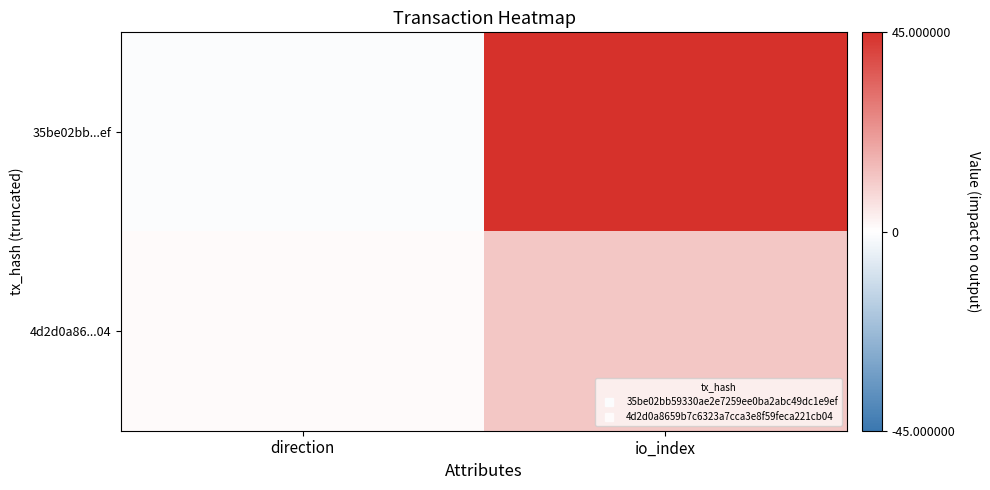

List the series in order of their overall mean, lowest first.

4d2d0a86...04, 35be02bb...ef